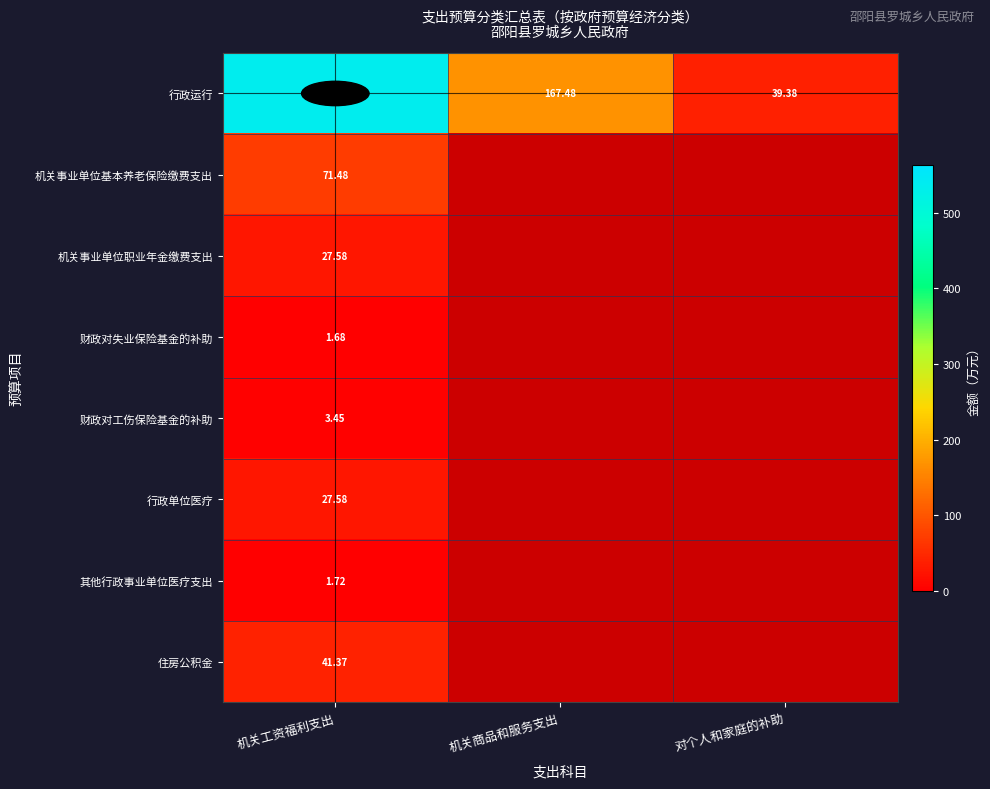

List the labels in order of 行政运行 value, largest first.

机关工资福利支出, 机关商品和服务支出, 对个人和家庭的补助